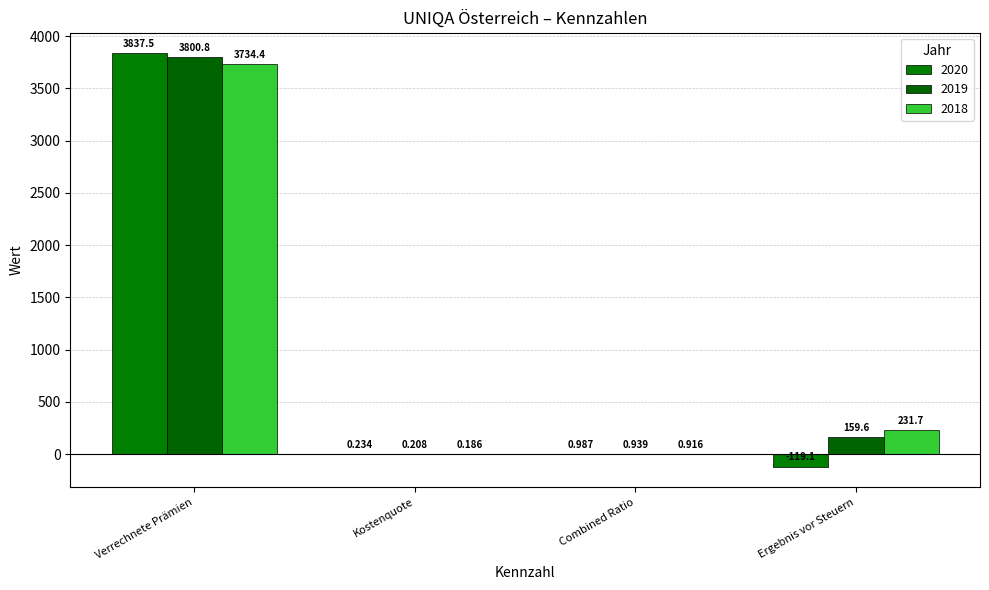

Which series has the widest spread of values?

2020